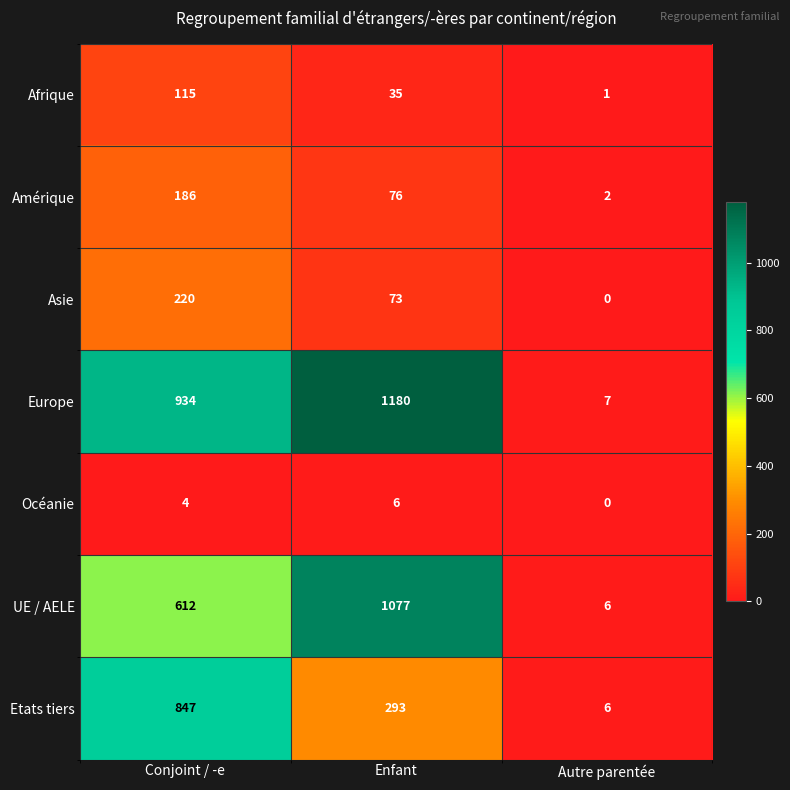

At which category is the sum across all series the highest?

Conjoint / -e